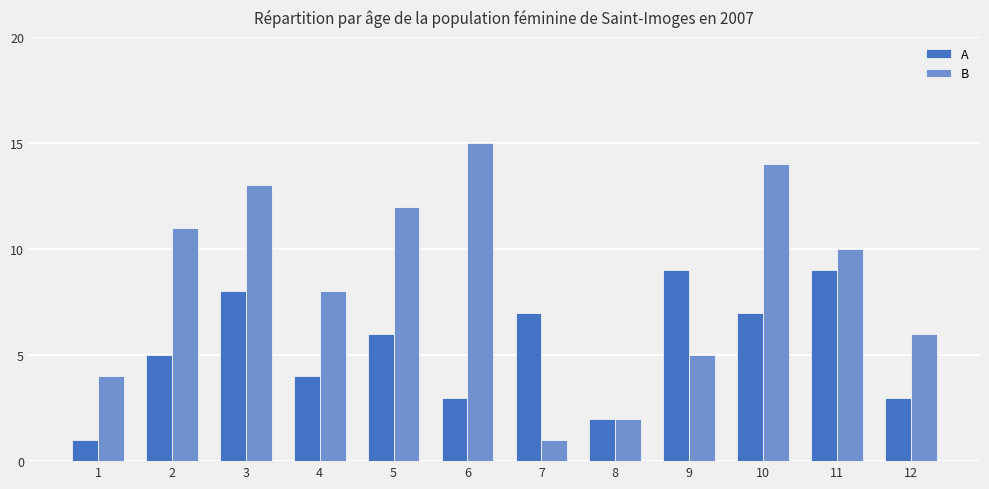

True or false: B has a value of 2 at 9.

False